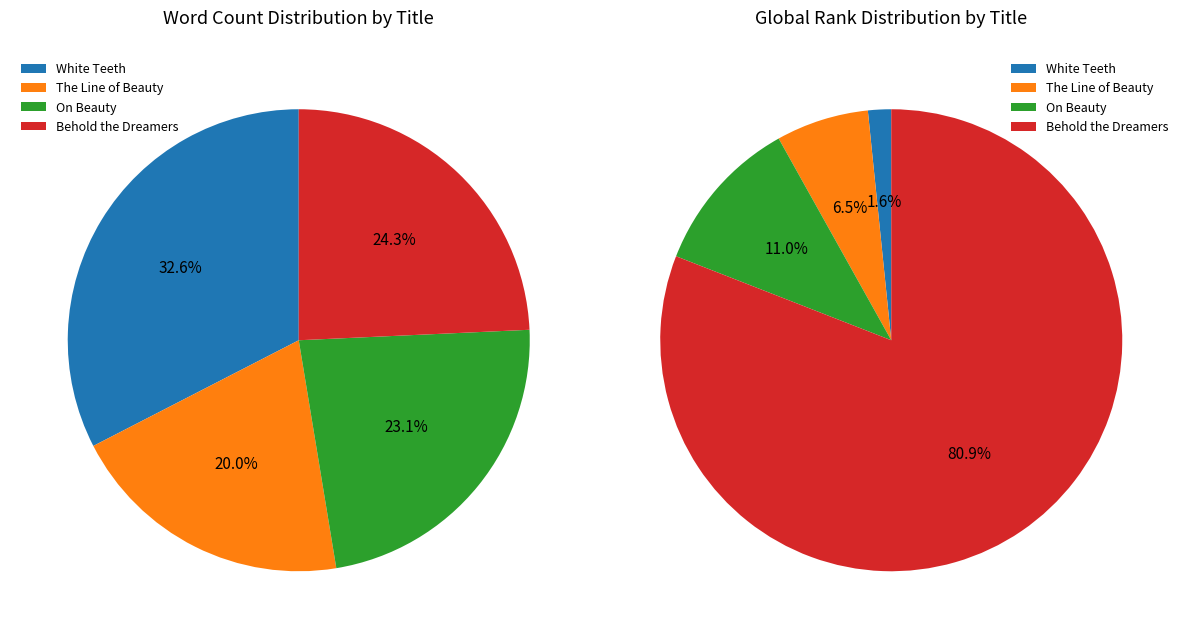

Which slice is the largest?

White Teeth